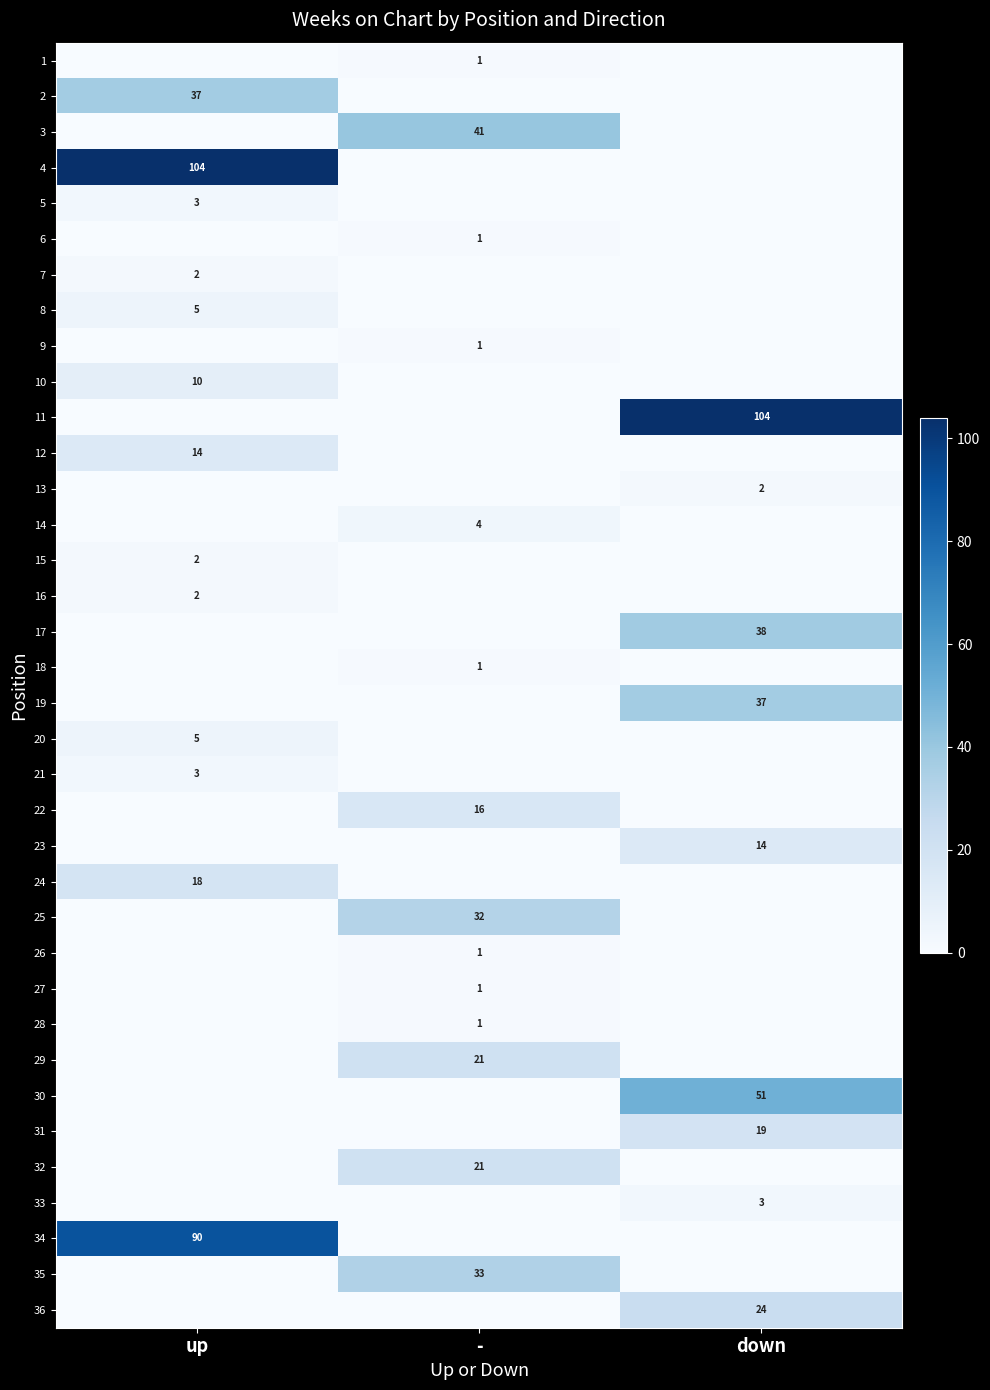

The 9 series shows 1 at -. True or false?

True